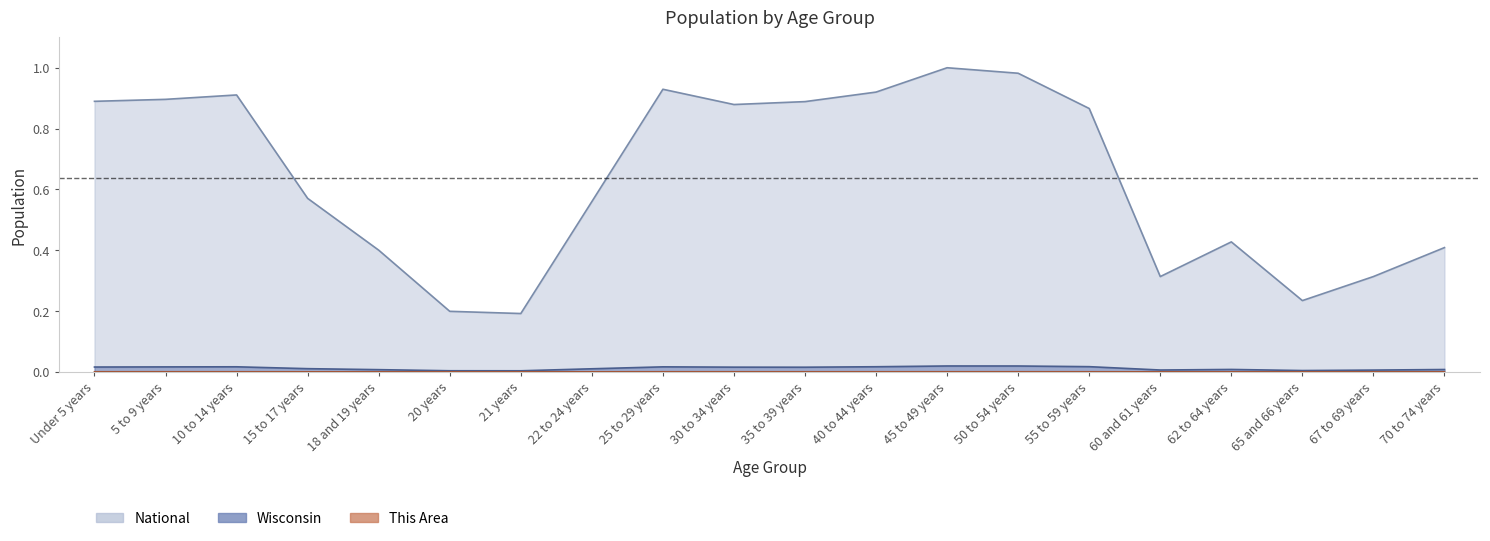

What are all the series names shown in the legend?

This Area, Wisconsin, National